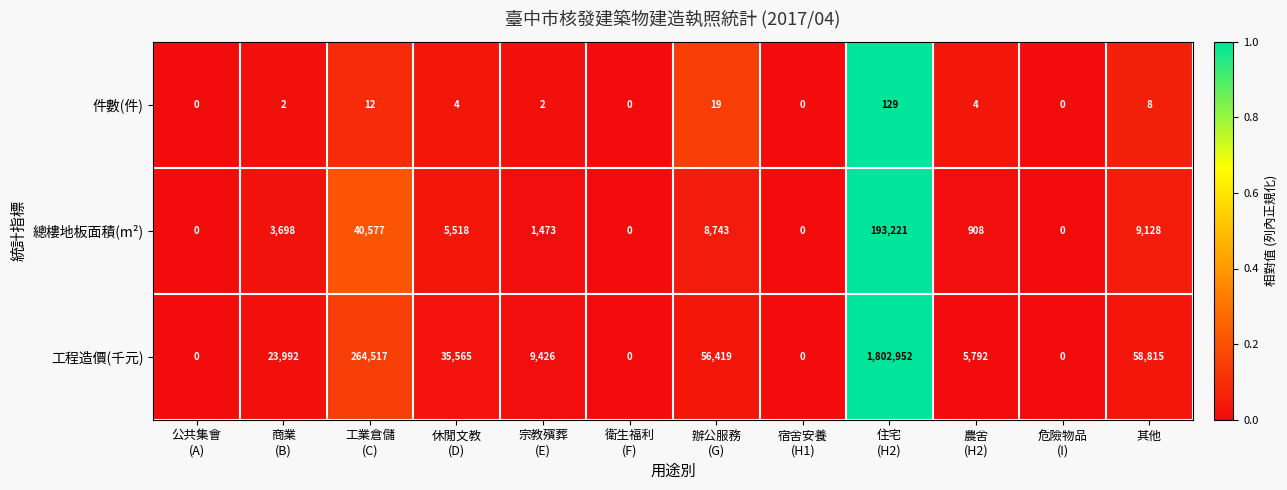

What is the maximum value for 總樓地板面積(m²)?

193221